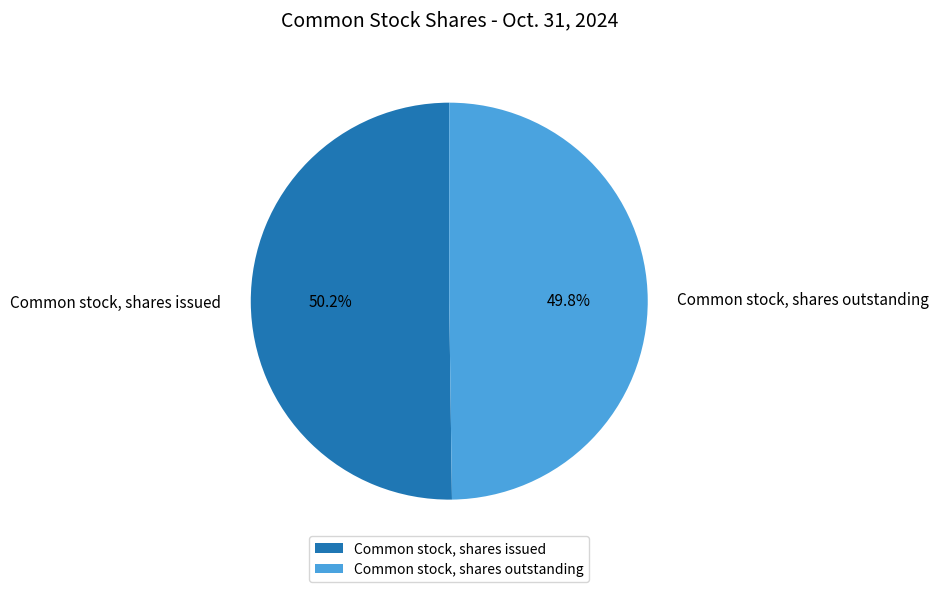

What is the ratio of the value at Common stock, shares issued to the value at Common stock, shares outstanding?

1.0